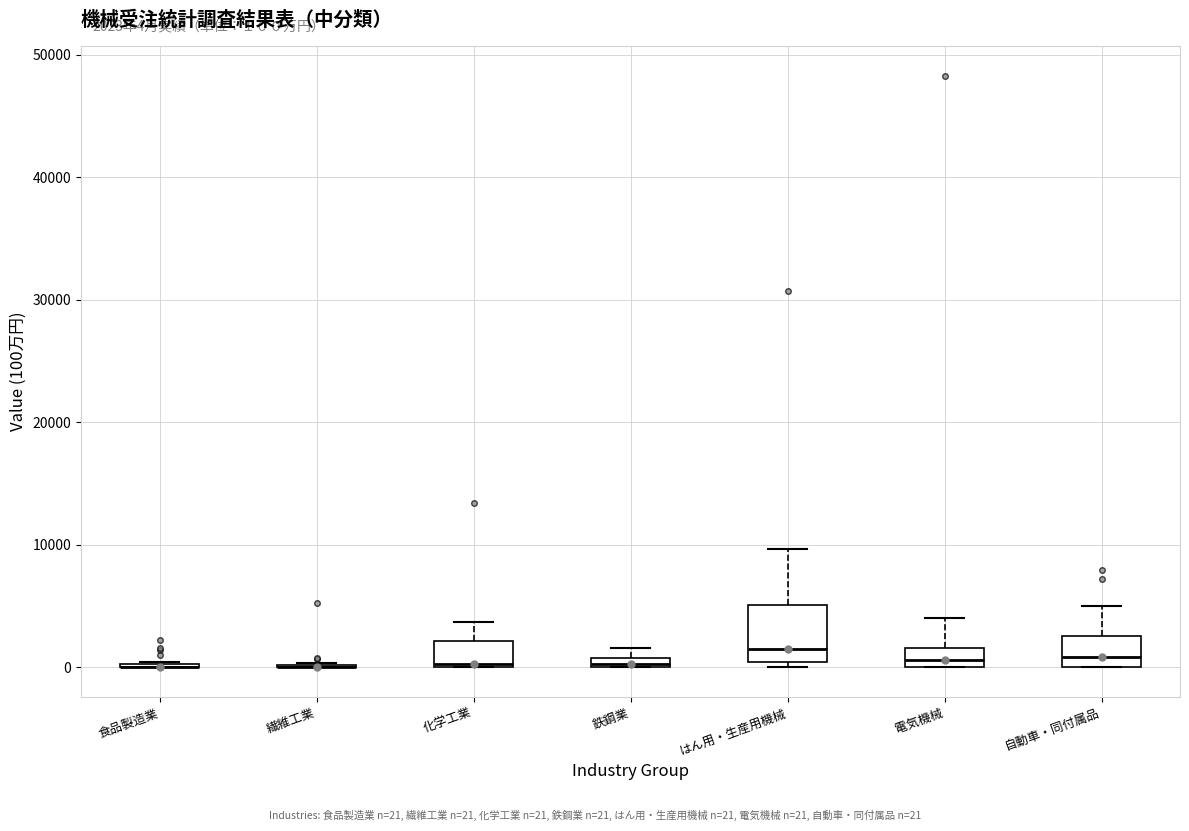

Comparing the boxes themselves (not the whiskers), which one is the tallest?

はん用・生産用機械